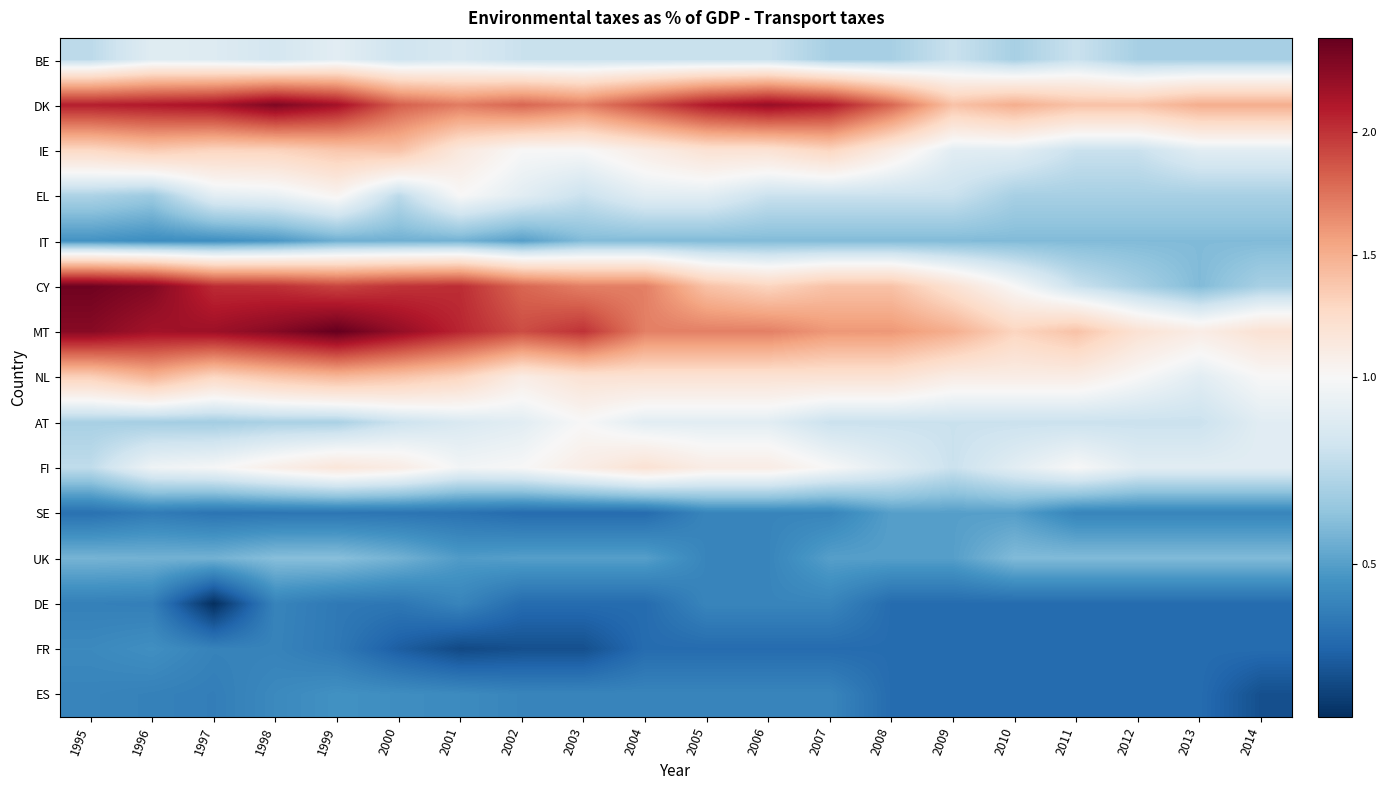

How many series are shown in this chart?

15